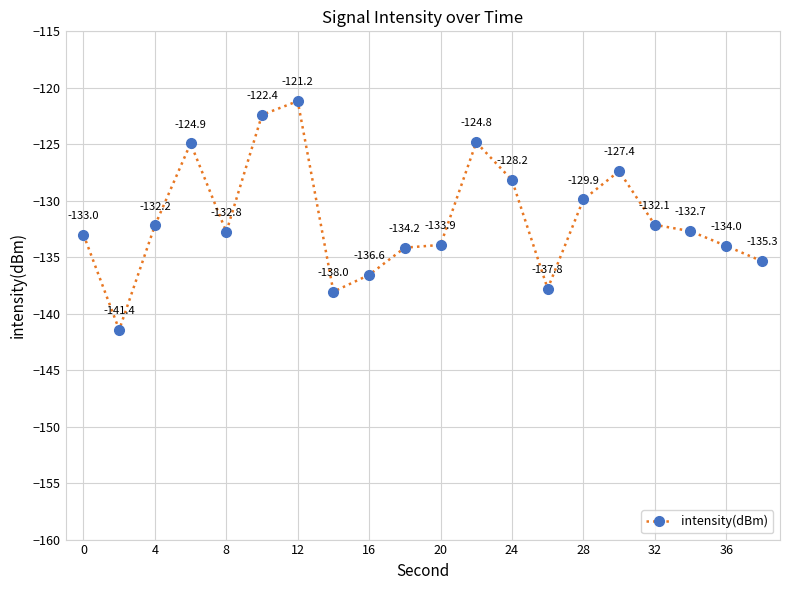

What is the value of the 15th point from the left?

-129.9